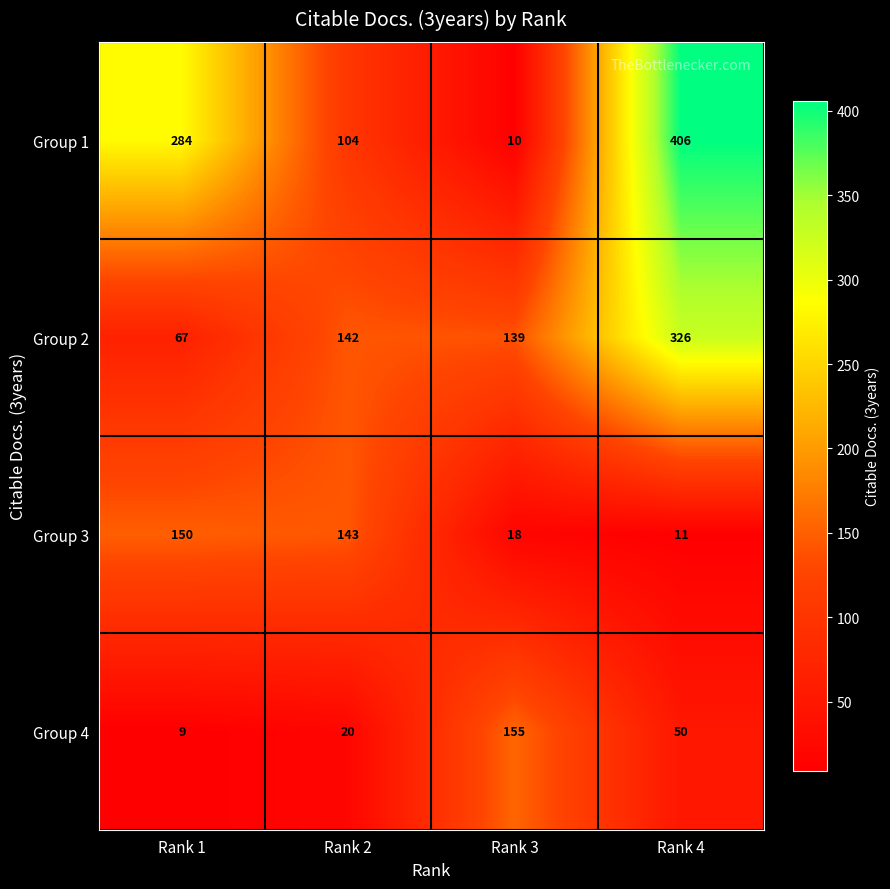

Reading right to left, what are all the values shown in this chart?

Group 1: Rank 4=406	Rank 3=10	Rank 2=104	Rank 1=284
Group 2: Rank 4=326	Rank 3=139	Rank 2=142	Rank 1=67
Group 3: Rank 4=11	Rank 3=18	Rank 2=143	Rank 1=150
Group 4: Rank 4=50	Rank 3=155	Rank 2=20	Rank 1=9